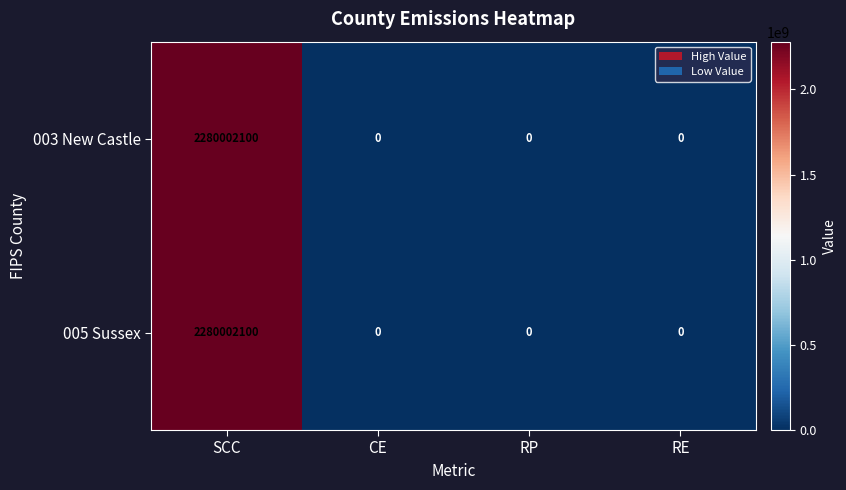

True or false: 005 Sussex has a value of 2280002100 at SCC.

True